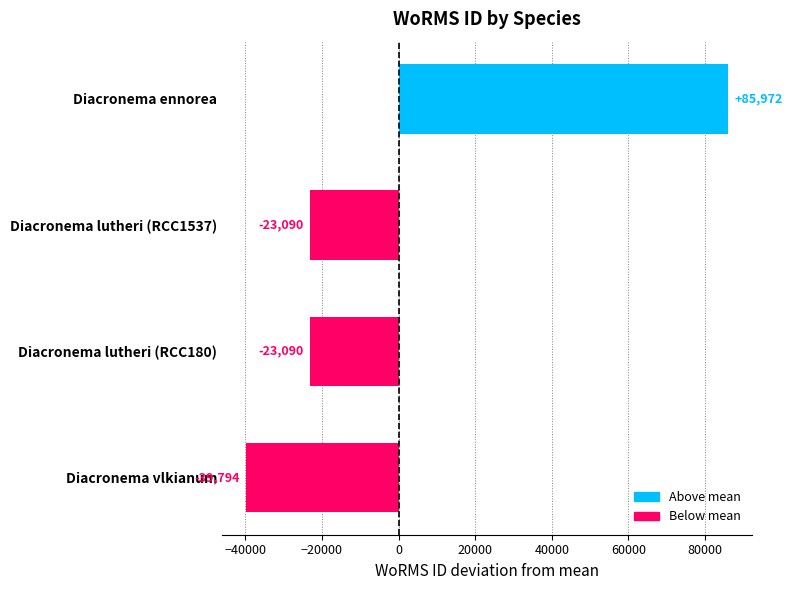

How many distinct data groups are displayed?

1